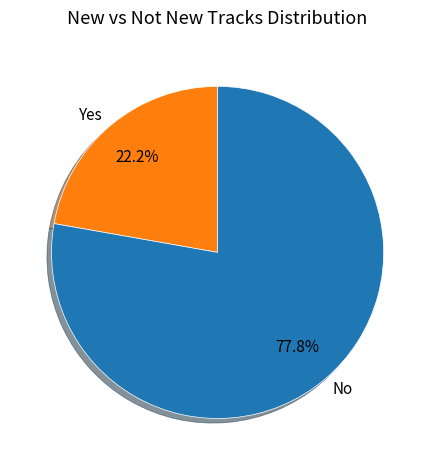

To the nearest percent, what percentage of the pie is Yes?

22%